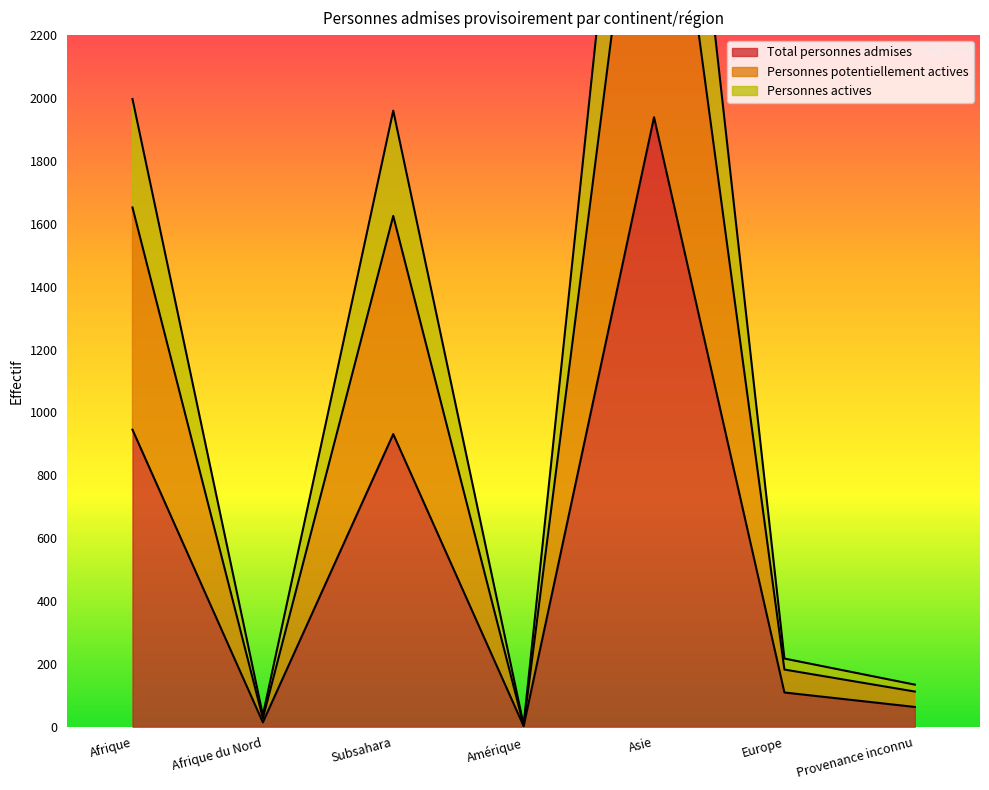

What is the highest value of the Personnes actives series?

3948